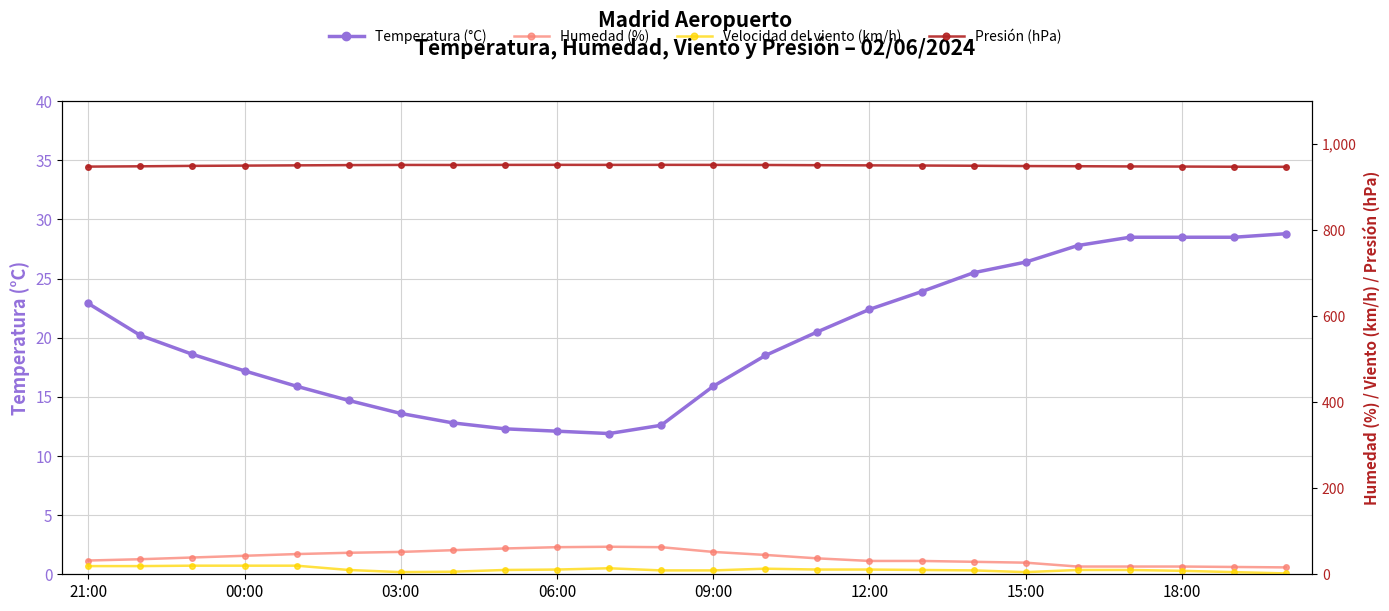

What is the total value across all series at 11?

1036.7